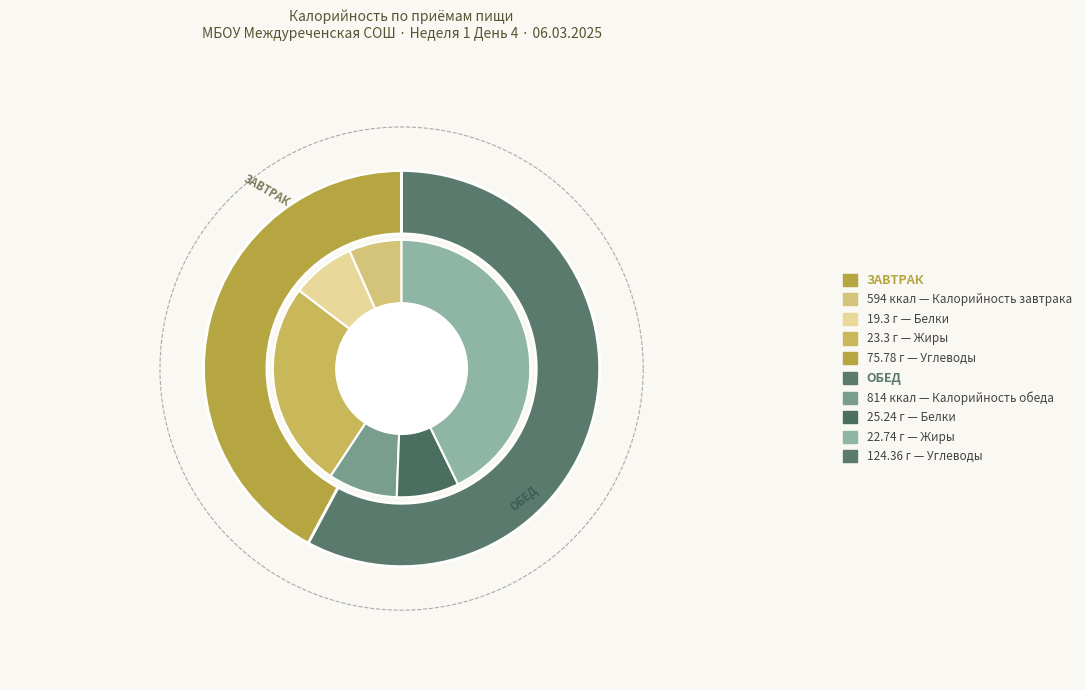

Which slice is the largest?

Обед